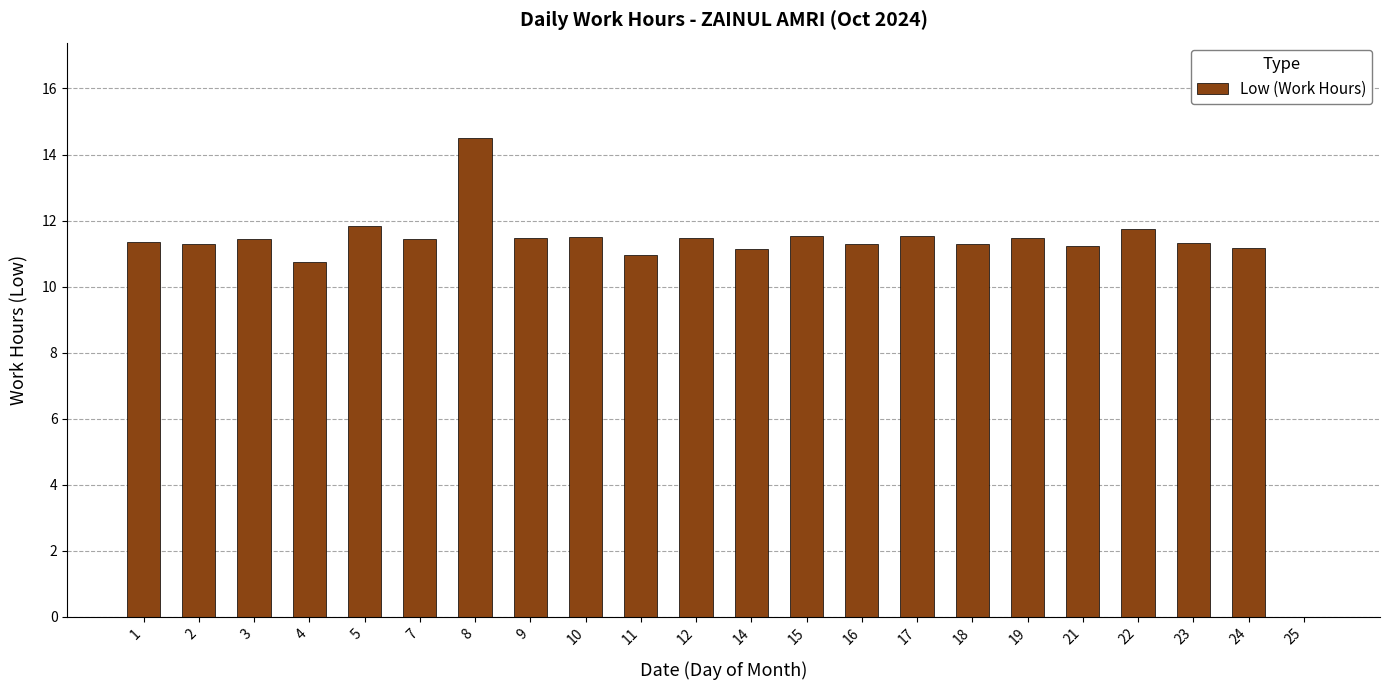

What is the approximate value at 4?

10.8